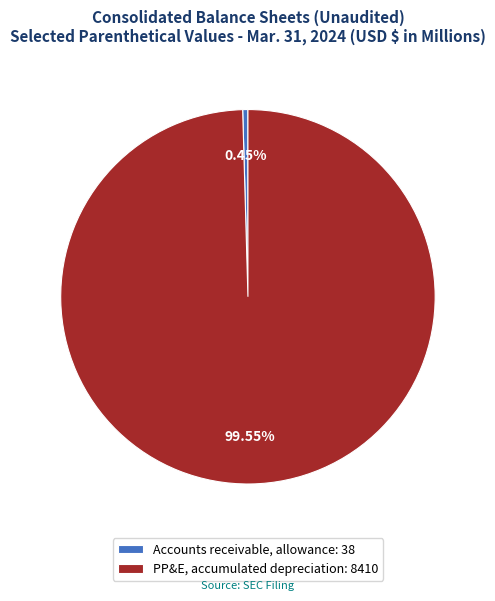

To the nearest percent, what is the difference between the largest and smallest slice percentages?

99%